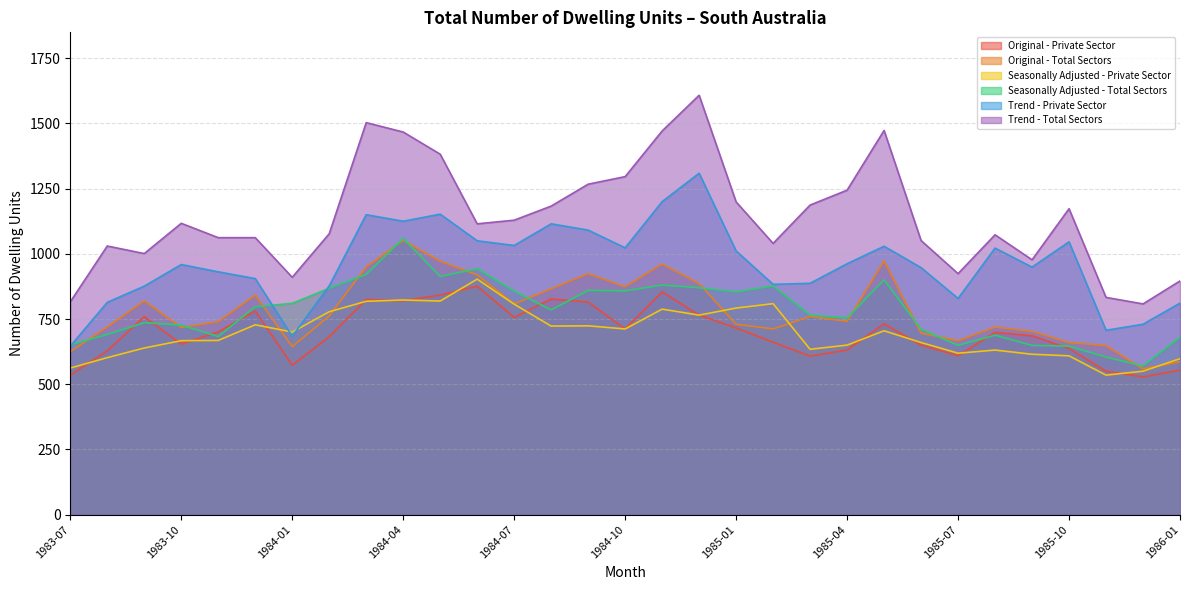

What is the highest value of the Seasonally Adjusted - Total Sectors series?

1059